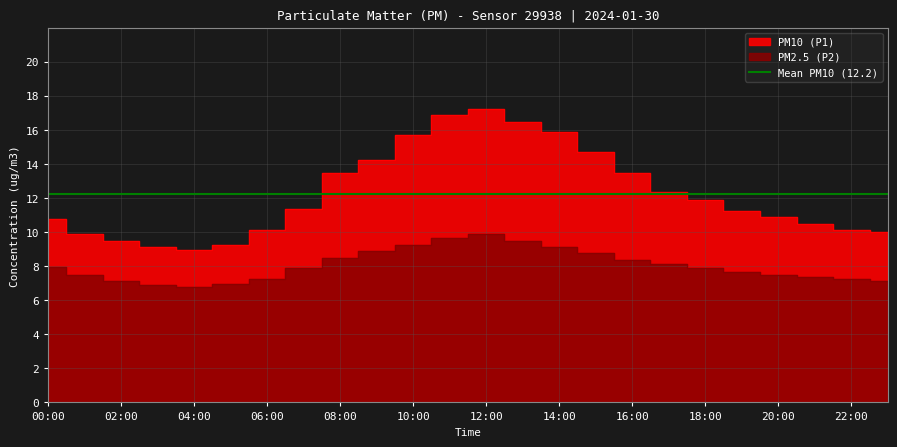

Where is the first local maximum for P1?

12:00